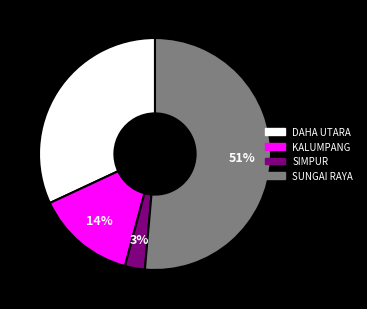

True or false: KALUMPANG accounts for 14% of the total.

True